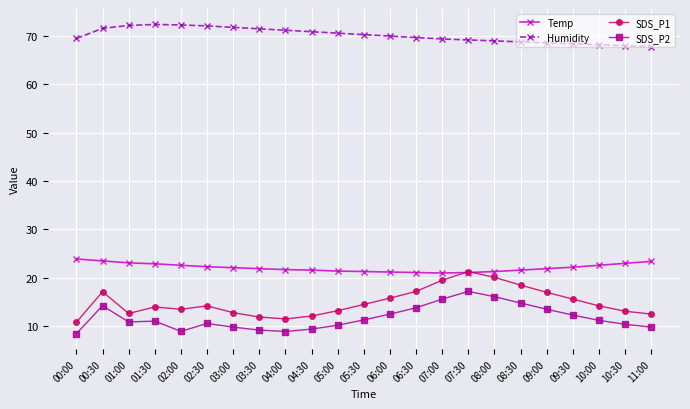

What is the value of the SDS_P1 point at the 9th from the left?

11.5